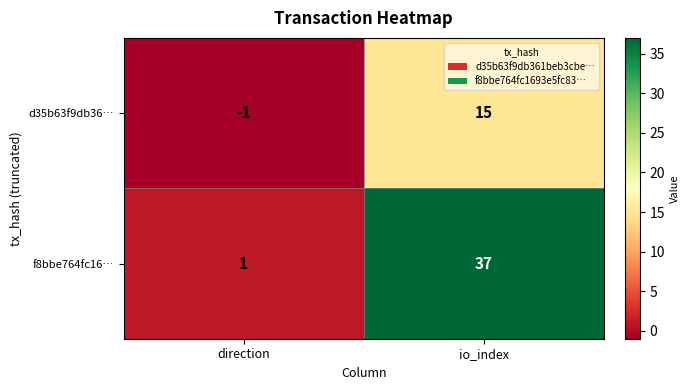

What is the difference between the highest and lowest values at io_index?

22